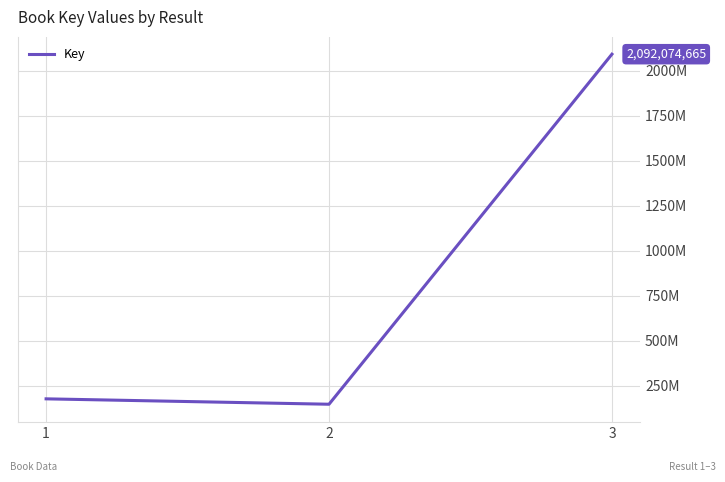

The chart shows a value of 2092074665 at 3. True or false?

True